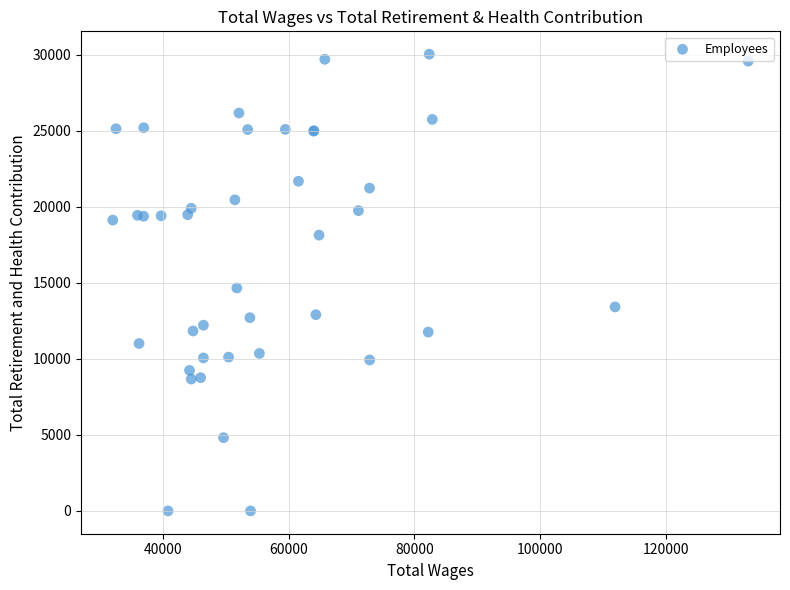

What Y value in the scatter plot is closest to 15022?

14664